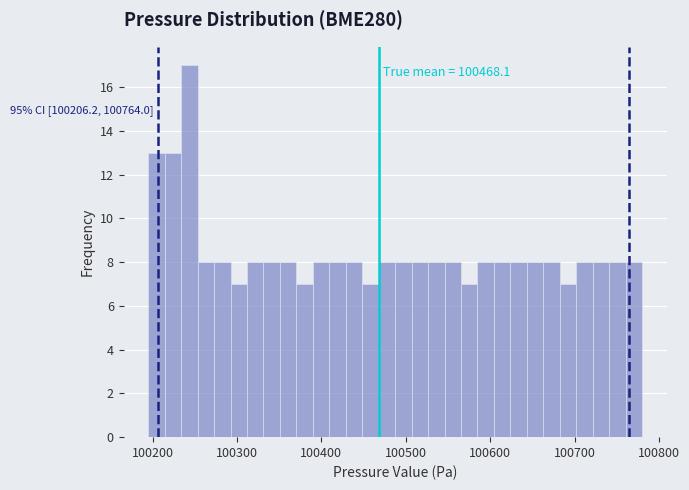

Around what value on the x-axis is the tallest bar? Give the approximate position of its centre, as read against the axis.

100240